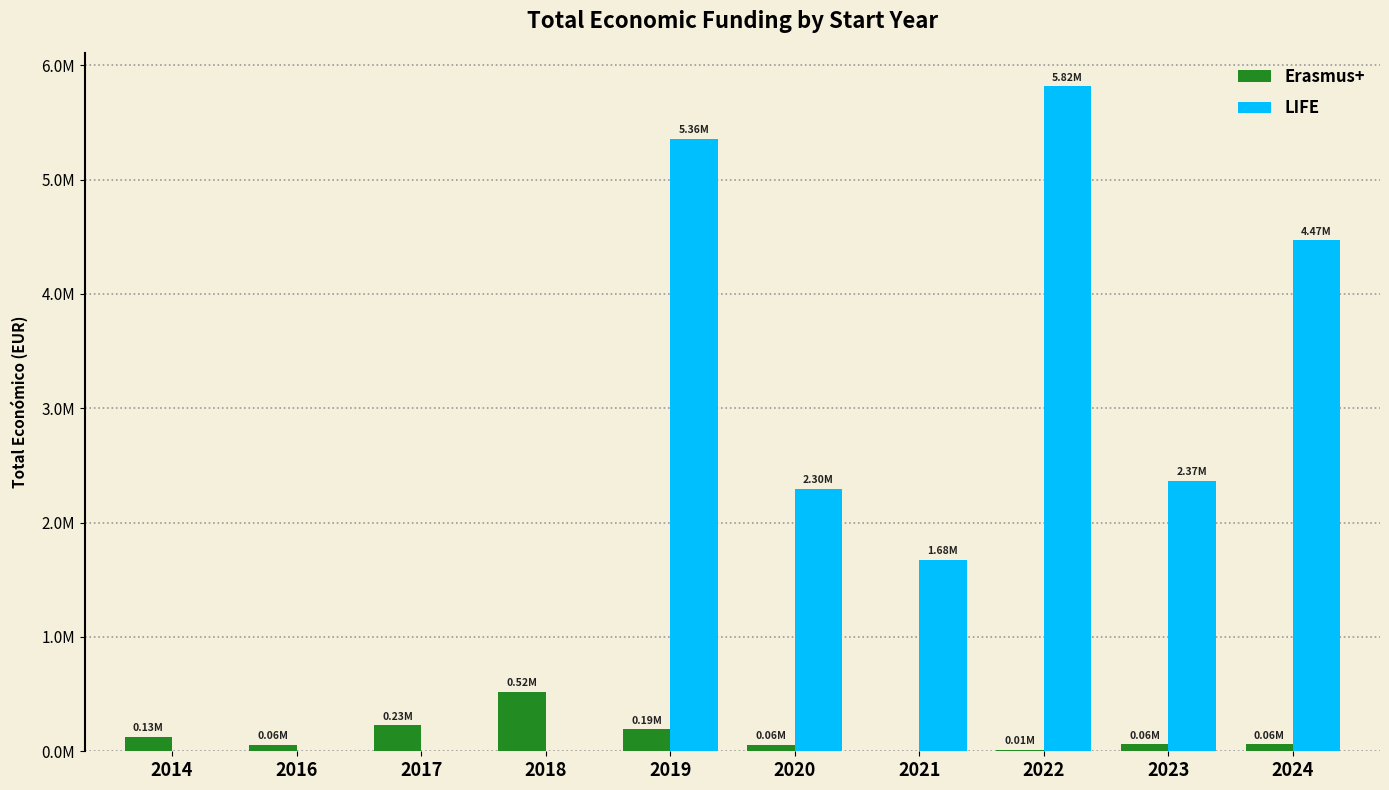

Which series has the widest spread of values?

LIFE